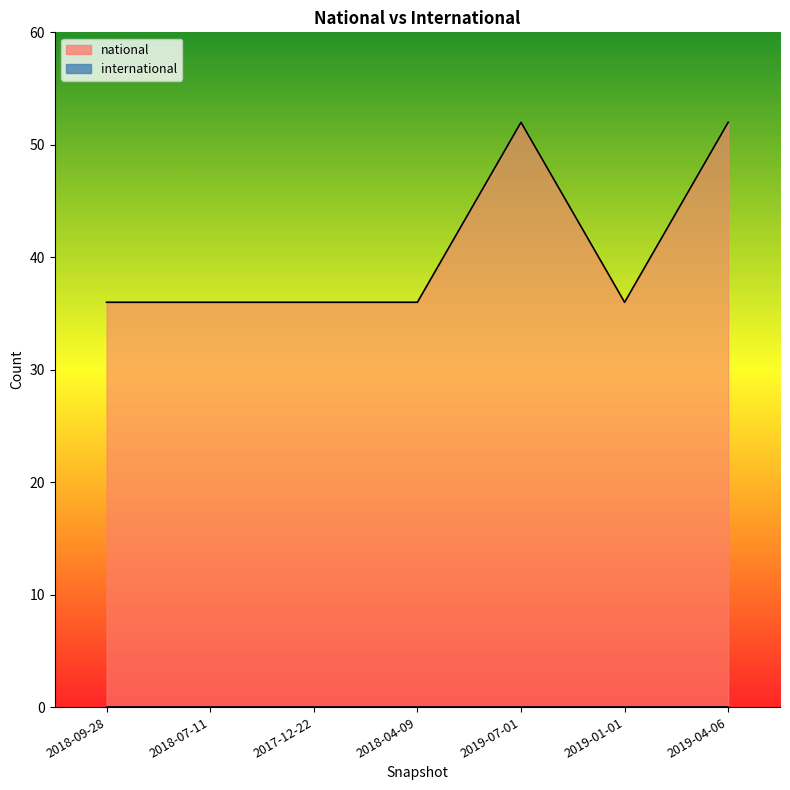

Rank the categories by value from lowest to highest.

2018-09-28, 2018-07-11, 2017-12-22, 2018-04-09, 2019-01-01, 2019-07-01, 2019-04-06